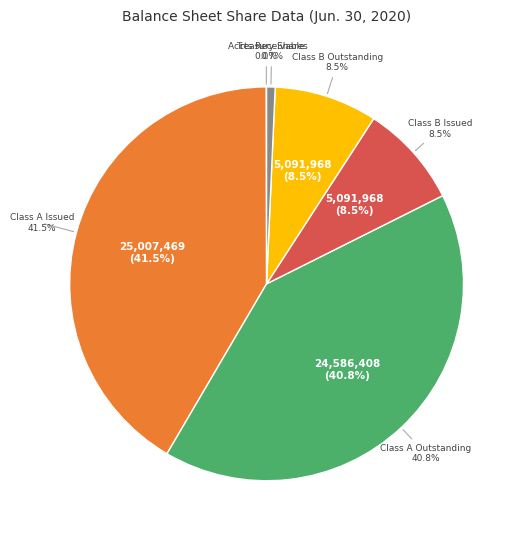

Count the number of slices in the pie.

6